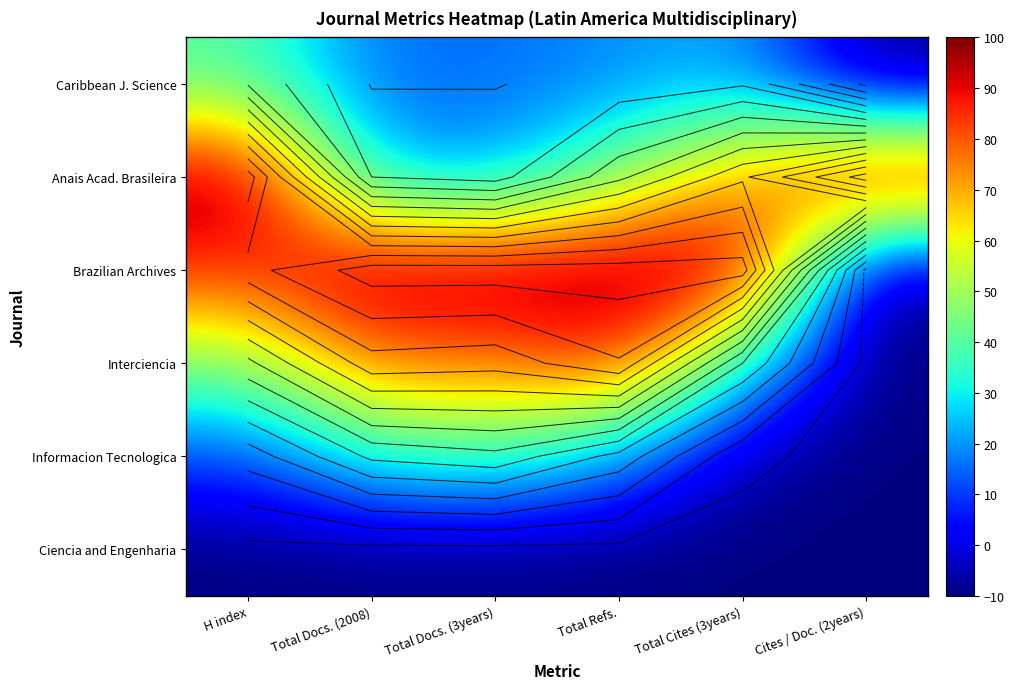

How many data points in Informacion Tecnologica are above 21?

3